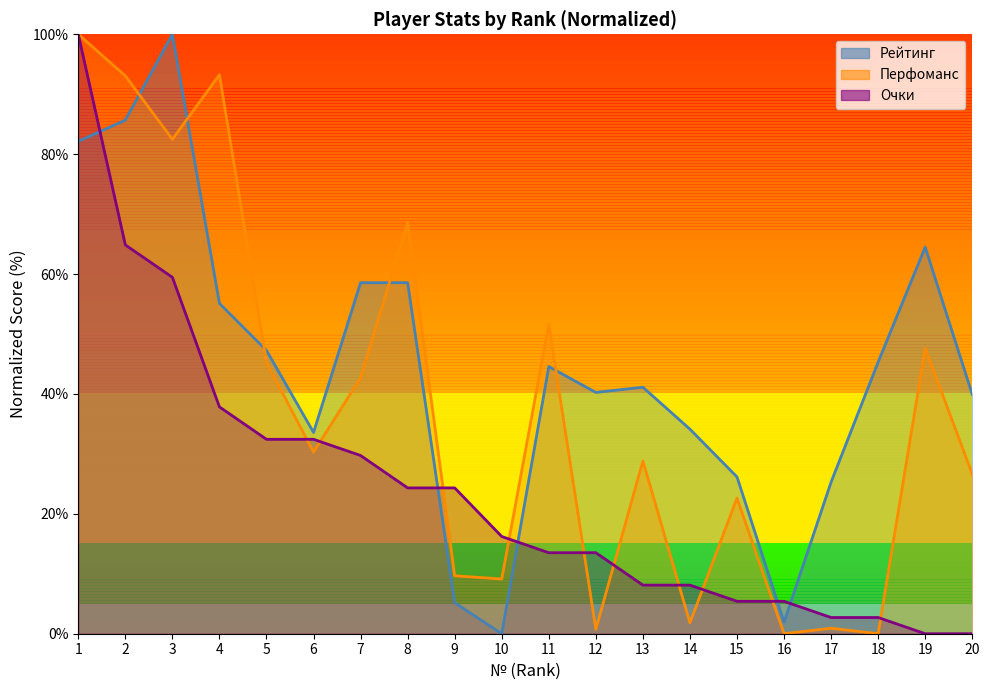

True or false: Перфоманс has more than 0 interior local peaks.

True